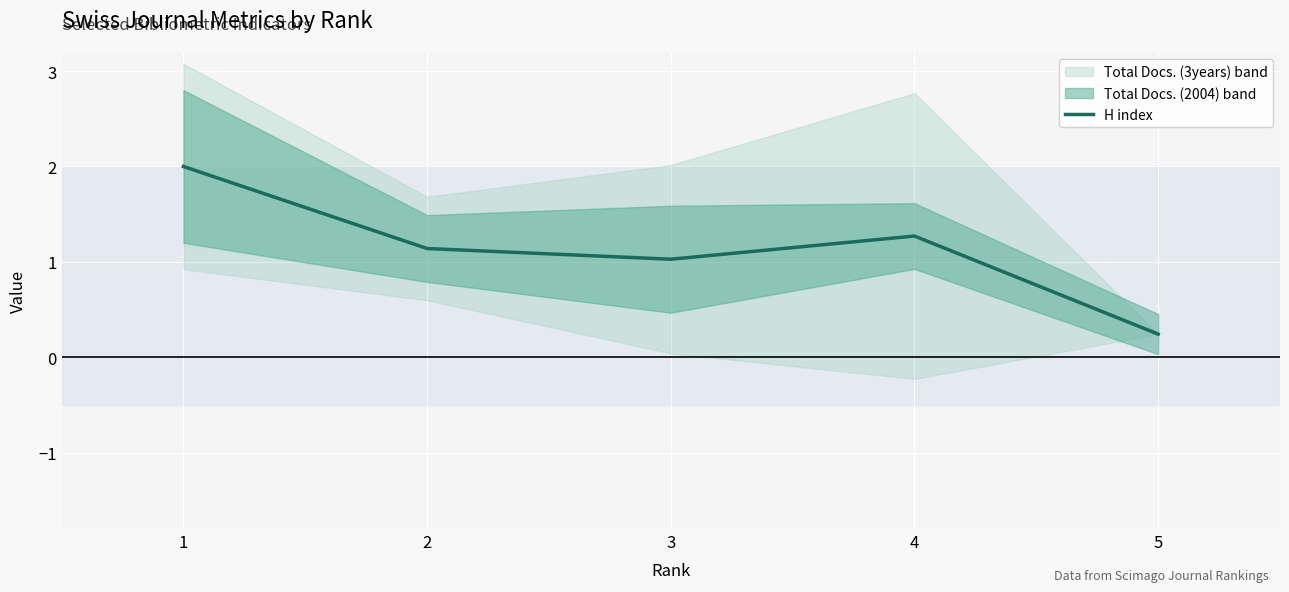

What is the difference between the maximum and minimum values?

1.8